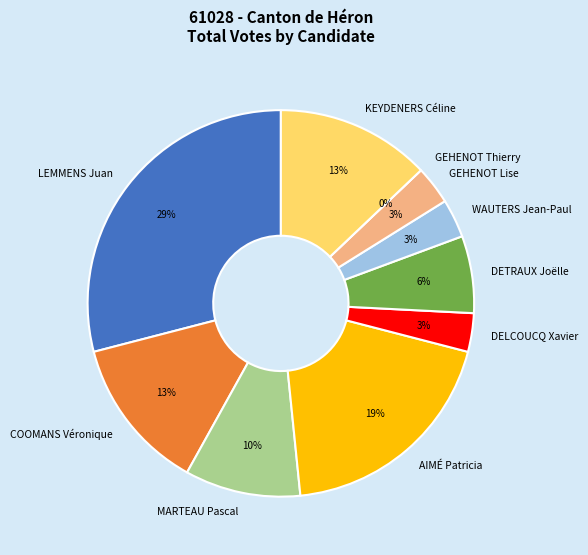

What percentage do AIMÉ Patricia and MARTEAU Pascal together represent?

29.0%